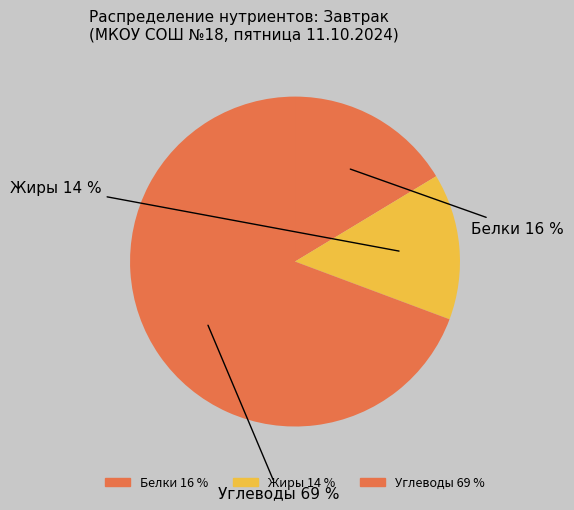

Is it true that Жиры is 14% of the pie?

True